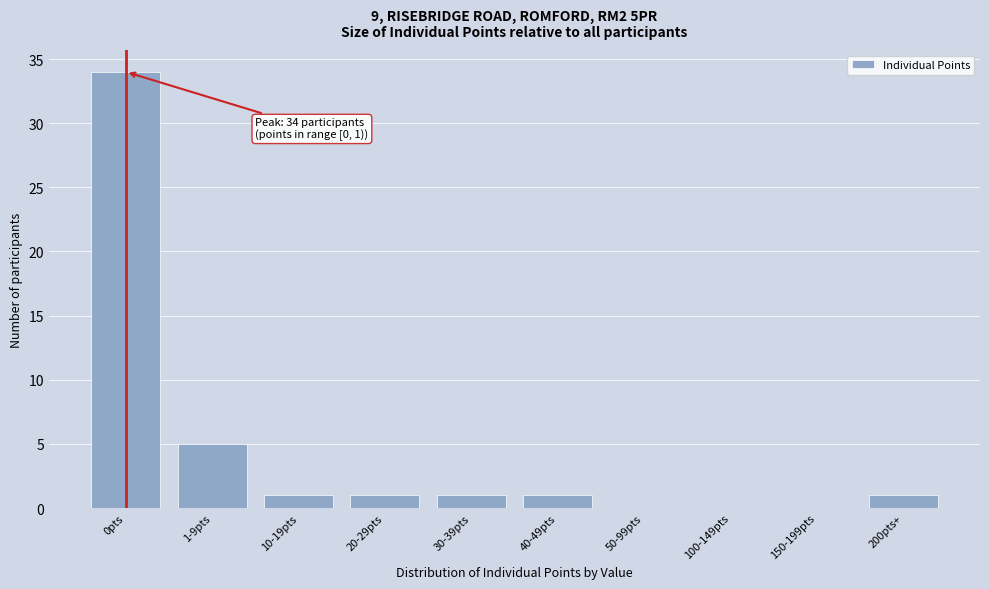

Reading left to right, extract all data points from this chart.

0pts=34	1-9pts=5	10-19pts=1	20-29pts=1	30-39pts=1	40-49pts=1	50-99pts=0	100-149pts=0	150-199pts=0	200pts+=1